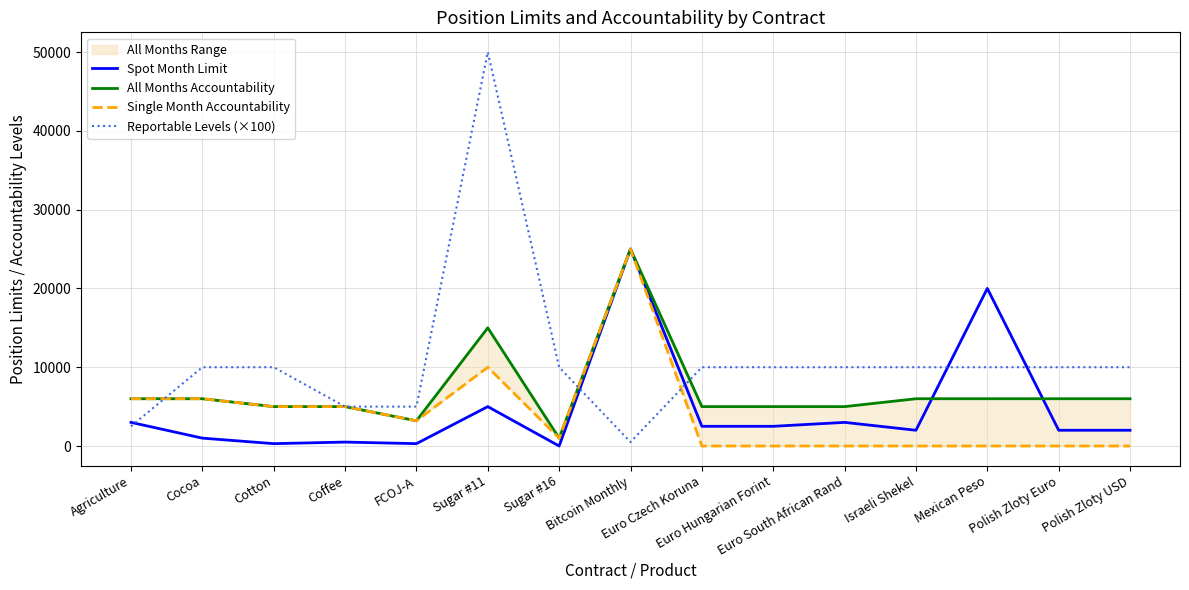

How many values in the Single Month Accountability series are below 1000?

7